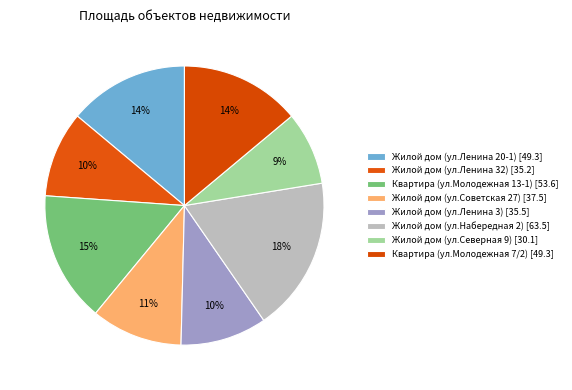

To the nearest percent, what is the difference between the Жилой дом (ул.Северная 9) and Жилой дом (ул.Набередная 2) slice percentages?

9%